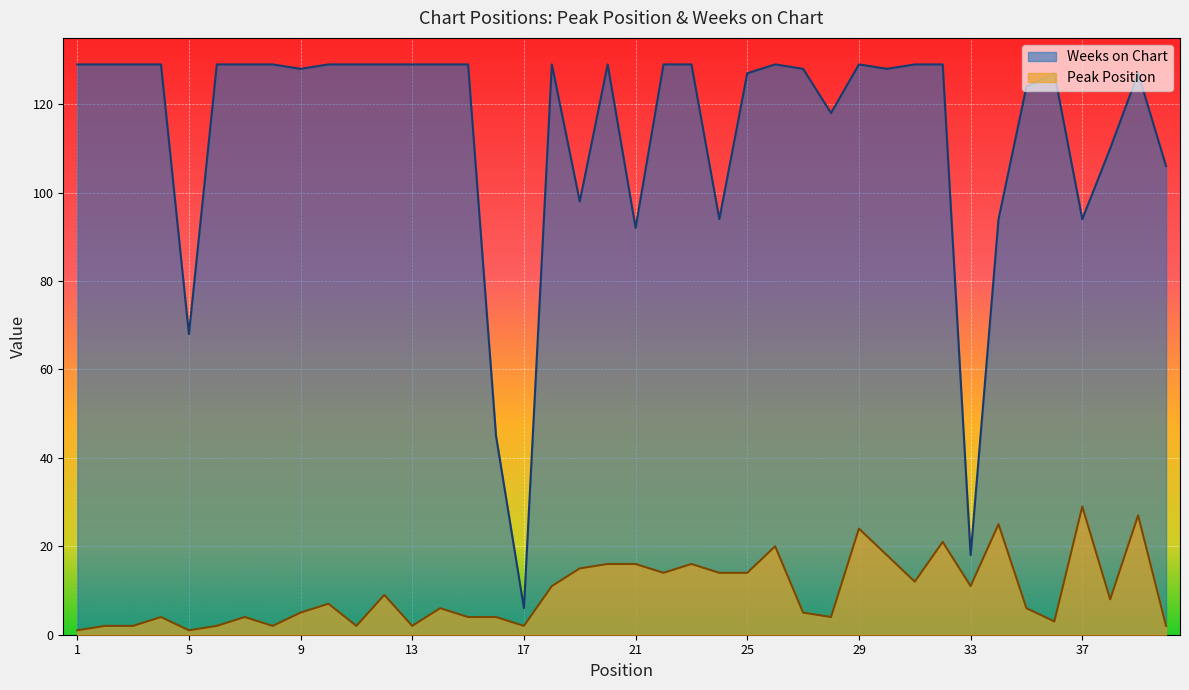

What are all the series names shown in the legend?

Weeks on Chart, Peak Position